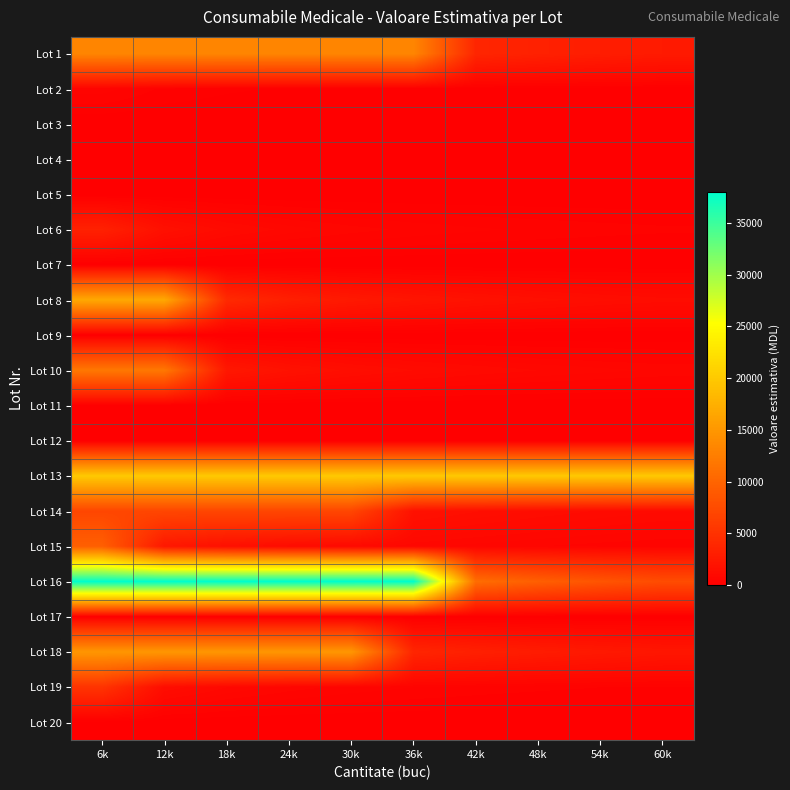

What is the difference between the highest and lowest values at 48k?

20000.0